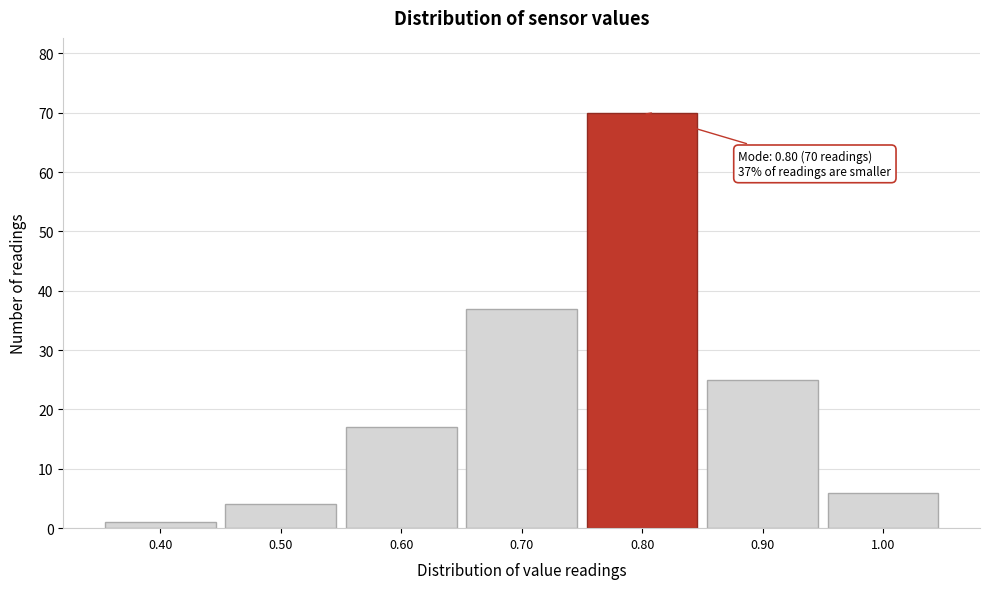

Which range on the x-axis has the tallest bar?

0.75 to 0.85